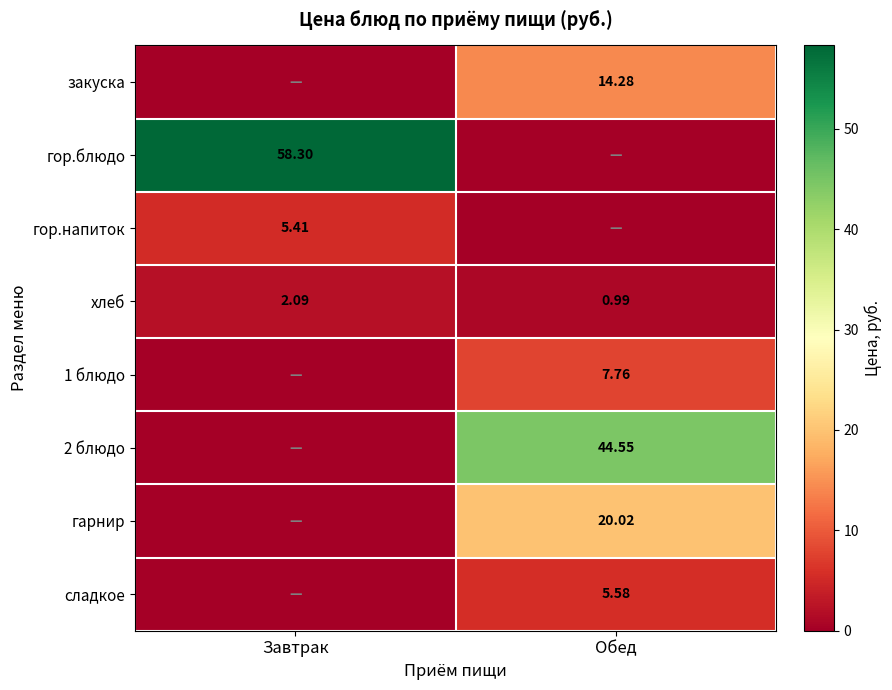

At which label does хлеб reach its minimum?

Обед